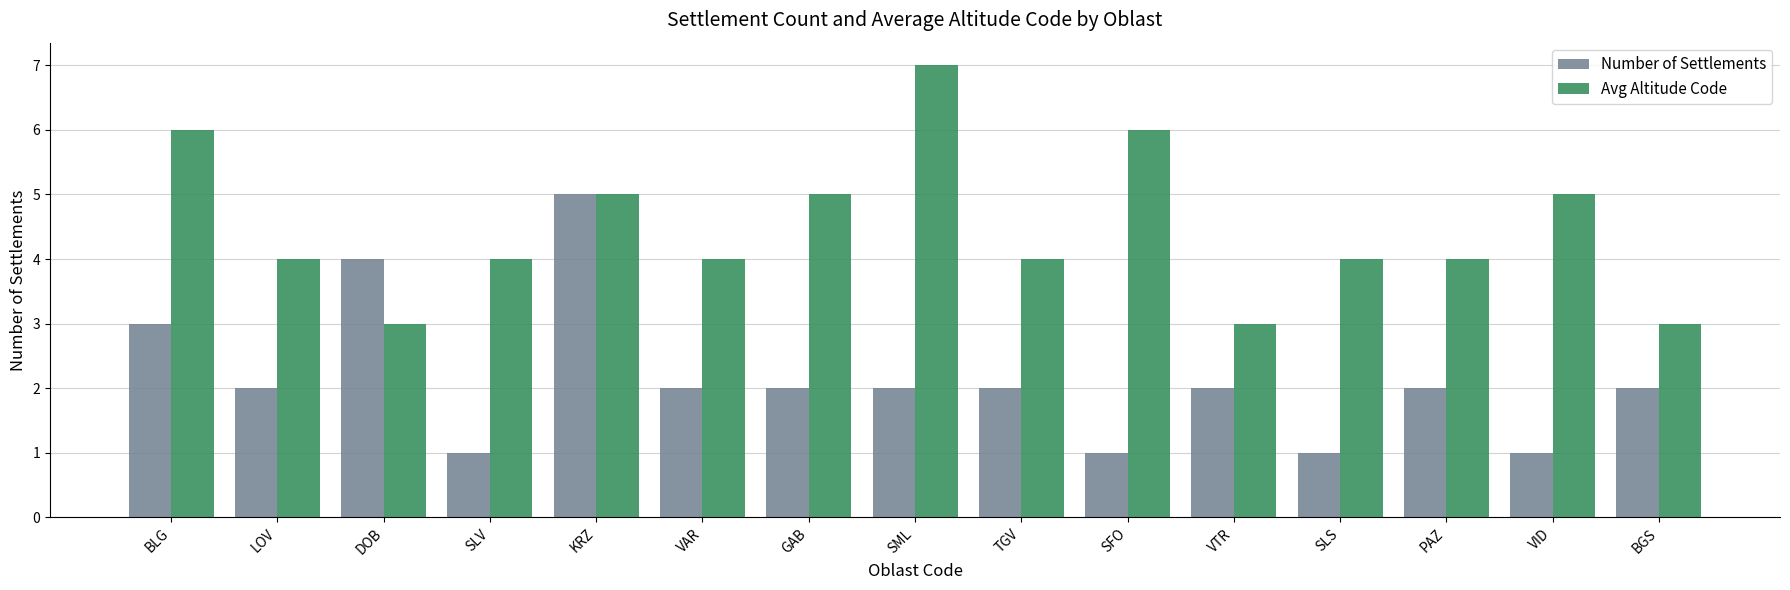

How many bars are there in each group?

2